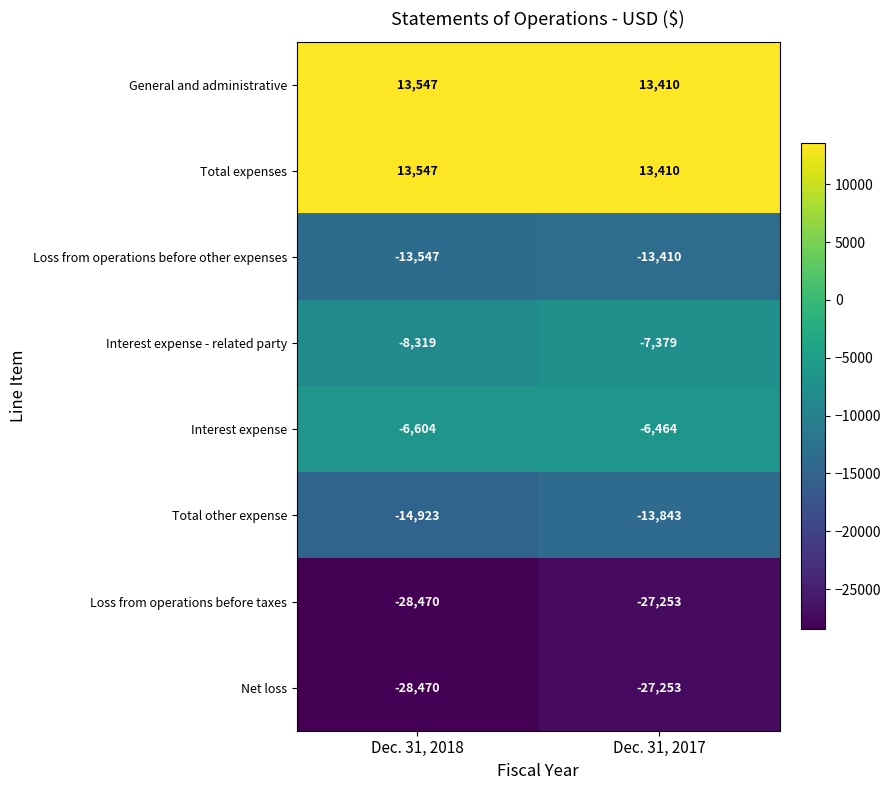

What is the difference between the highest and lowest values at Dec. 31, 2017?

40663